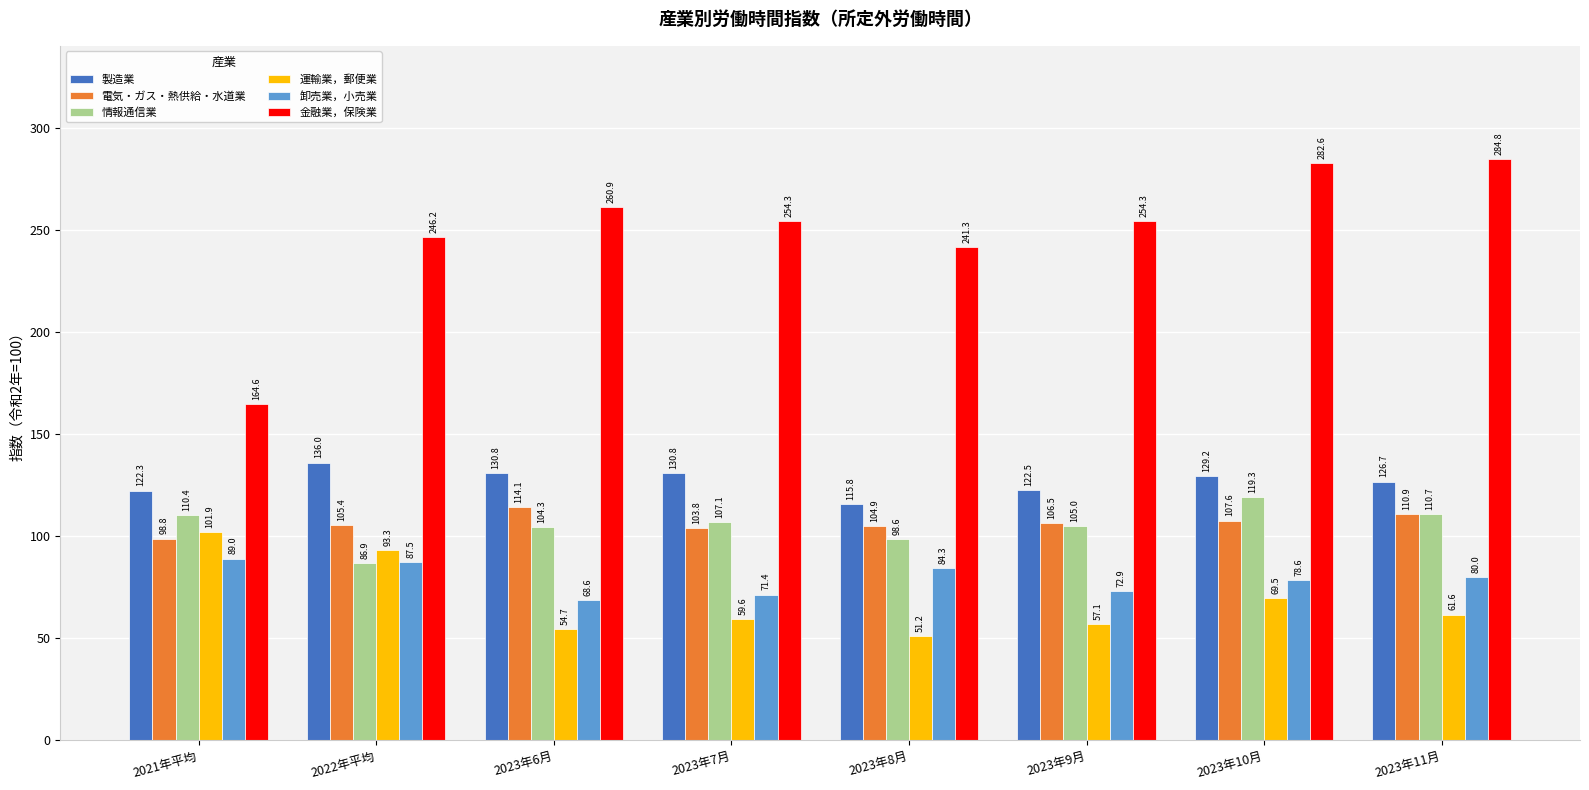

Rank the categories by 電気・ガス・熱供給・水道業 value from highest to lowest.

2023年6月, 2023年11月, 2023年10月, 2023年9月, 2022年平均, 2023年8月, 2023年7月, 2021年平均